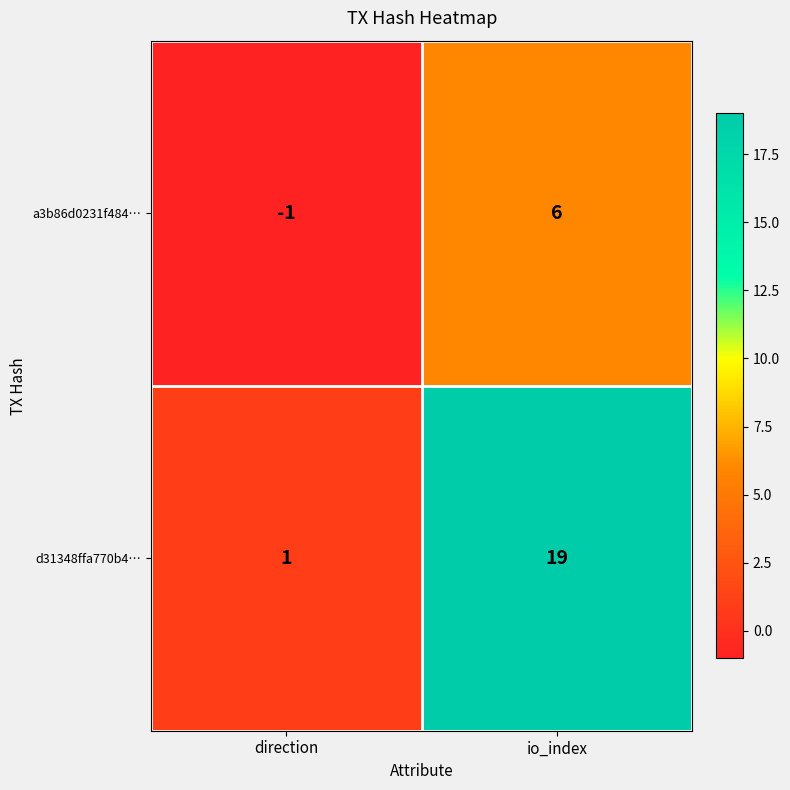

Which series has the widest spread of values?

d31348ffa770b4…